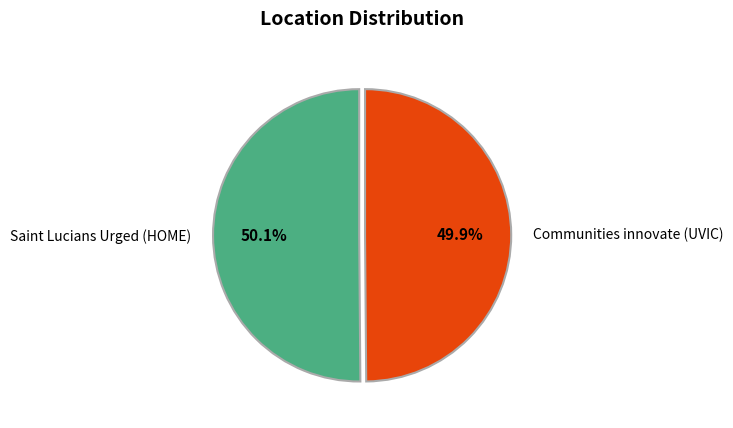

Is there a majority slice in this chart?

Yes